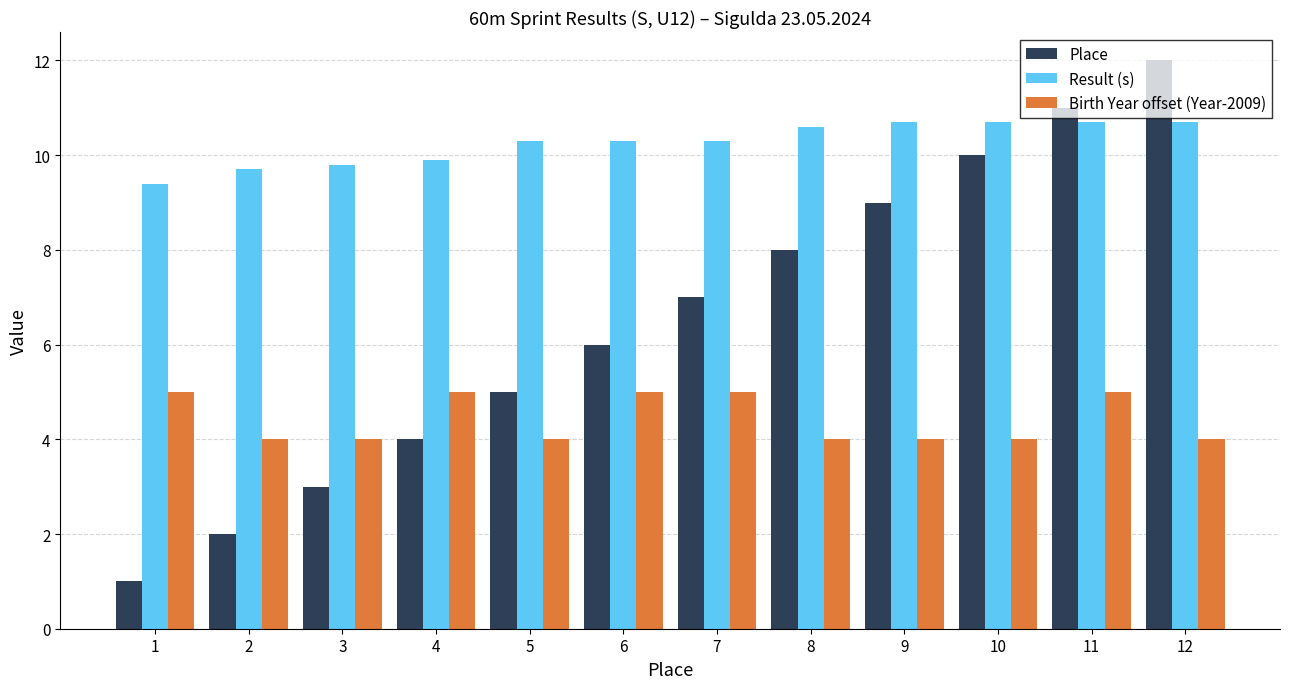

Reading left to right, transcribe all the data shown in this chart.

Place: 1.0	2.0	3.0	4.0	5.0	6.0	7.0	8.0	9.0	10.0	11.0	12.0
Result (s): 9.4	9.7	9.8	9.9	10.3	10.3	10.3	10.6	10.7	10.7	10.7	10.7
Birth Year offset (Year-2009): 5.0	4.0	4.0	5.0	4.0	5.0	5.0	4.0	4.0	4.0	5.0	4.0